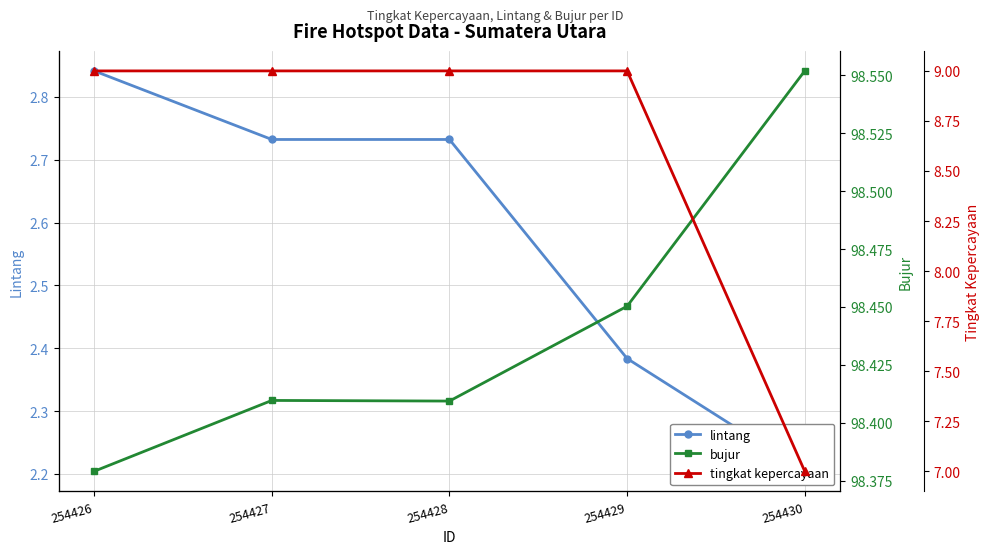

At how many categories does at least one series exceed 2?

5